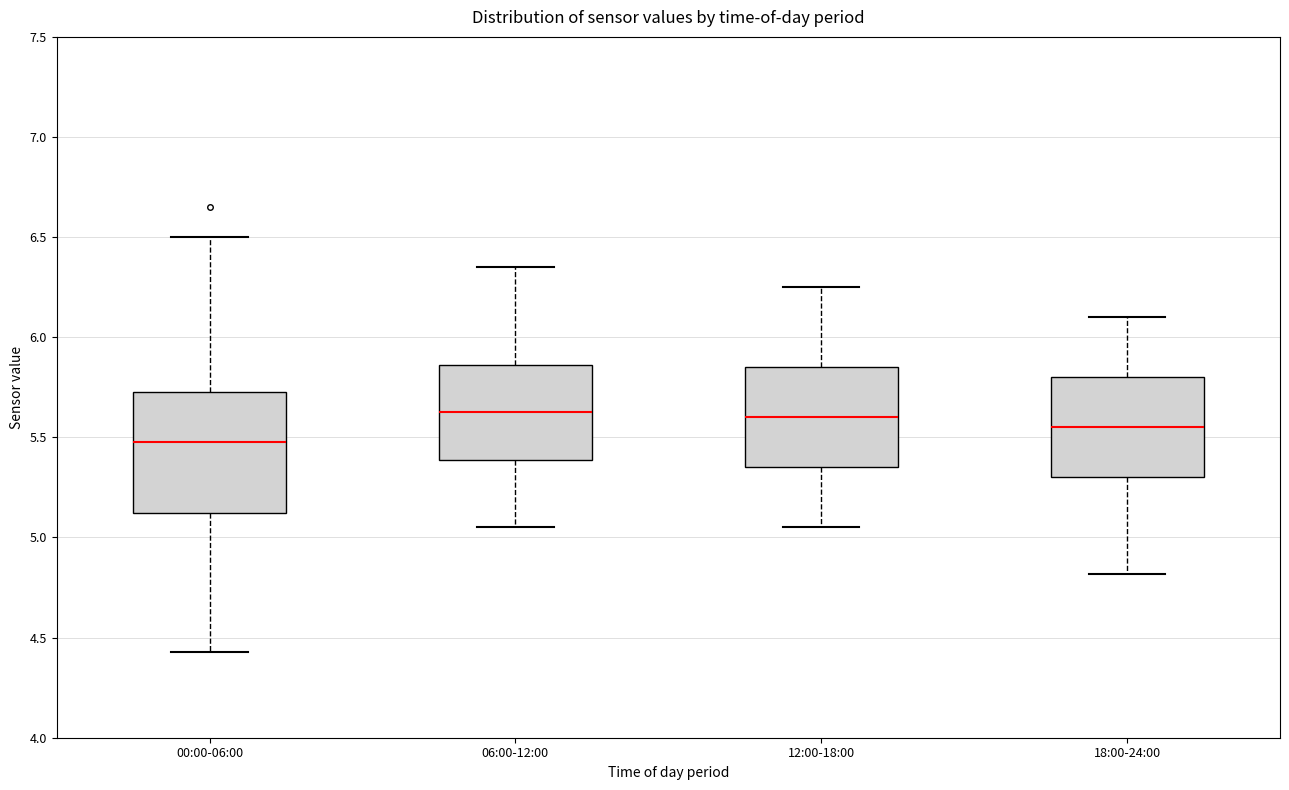

Reading left to right, read every box against the y-axis: the position of its median line, the range the box covers, and the ends of its whiskers. The values are not printed on the chart, so give them approximately, as read against the axis.

00:00-06:00: median 5.50, box 5.10 to 5.75, whiskers 4.45 to 6.50
06:00-12:00: median 5.65, box 5.40 to 5.85, whiskers 5.05 to 6.35
12:00-18:00: median 5.60, box 5.35 to 5.85, whiskers 5.05 to 6.25
18:00-24:00: median 5.55, box 5.30 to 5.80, whiskers 4.80 to 6.10